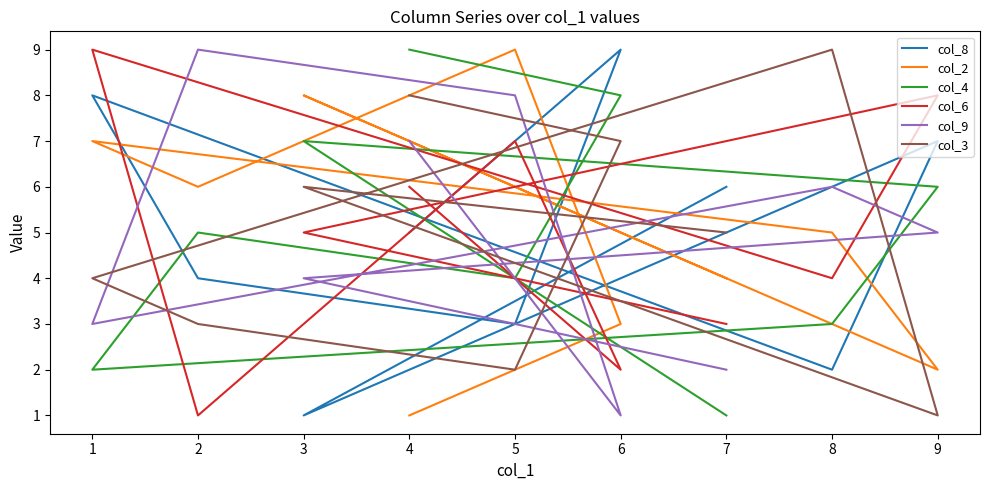

Does the chart display data point markers on the line(s)?

No